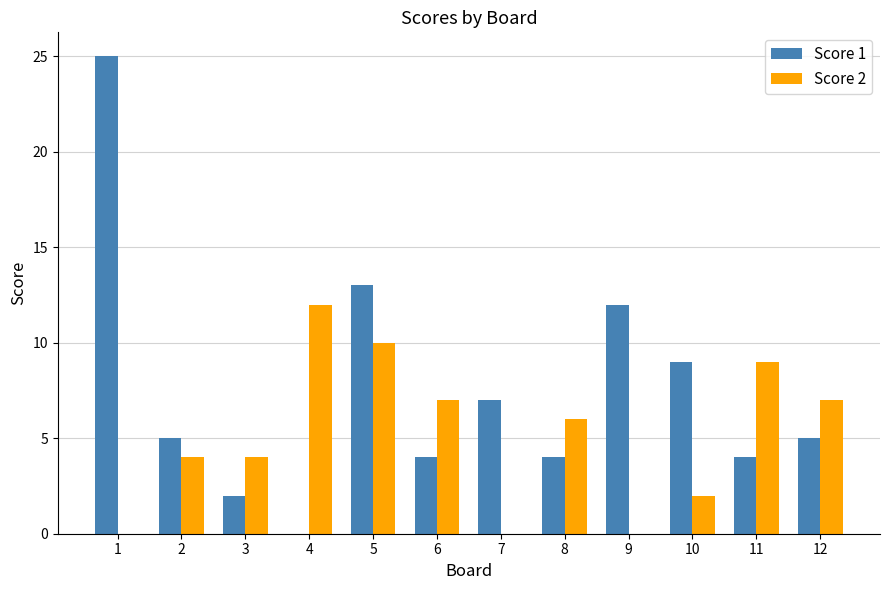

Is the value of Score 1 at 12 greater than the value of Score 2 at 12?

No